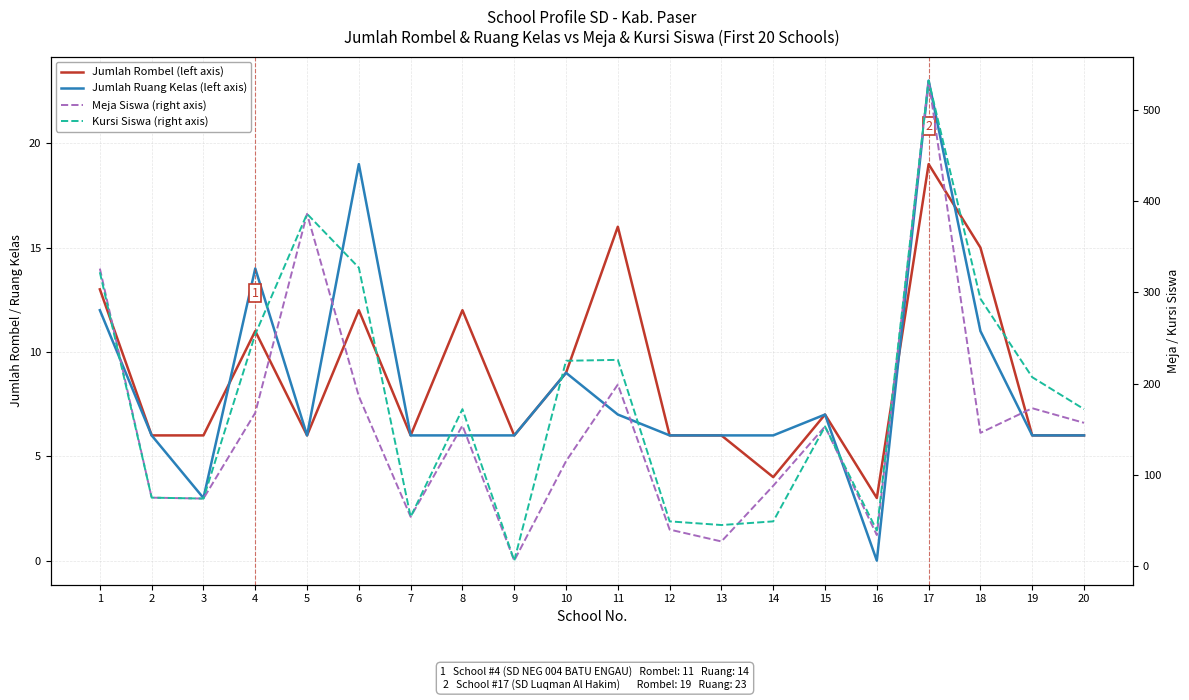

How many lines are shown in the chart?

4